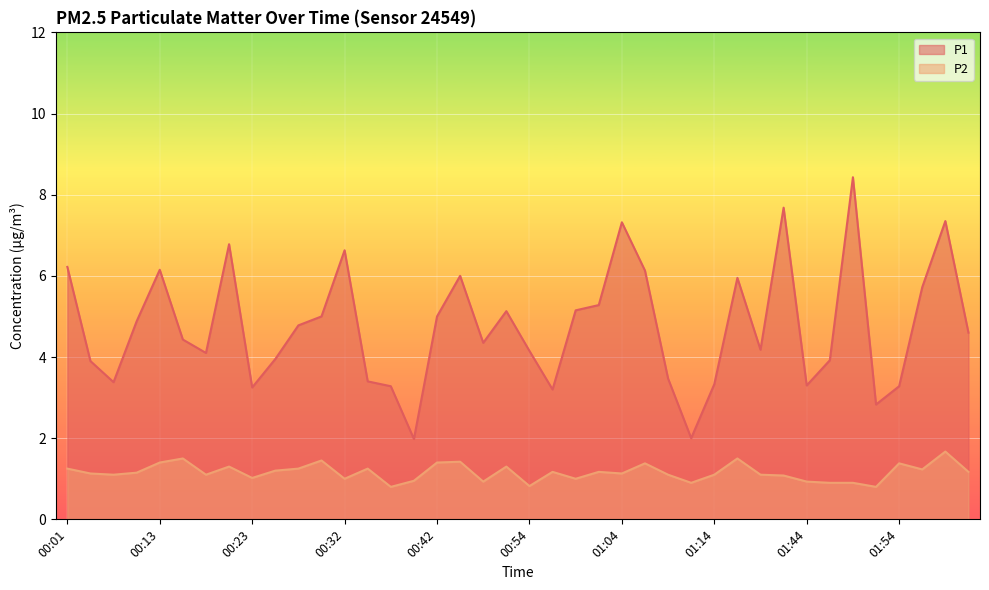

Is the value of P2 at 00:40 greater than the value of P1 at 00:49?

No